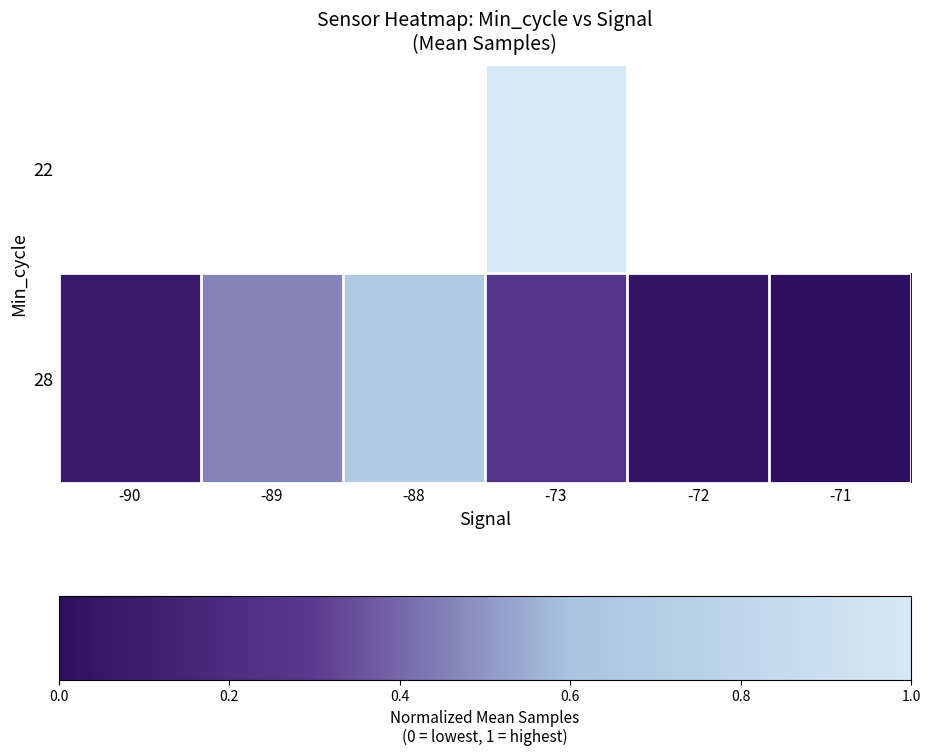

Rank the series by their maximum value, from highest to lowest.

22, 28